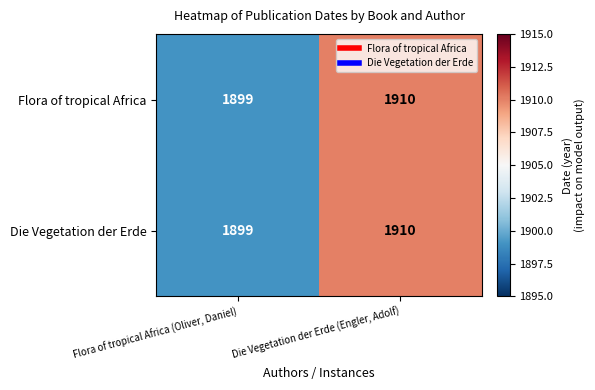

How many distinct data groups are displayed?

2